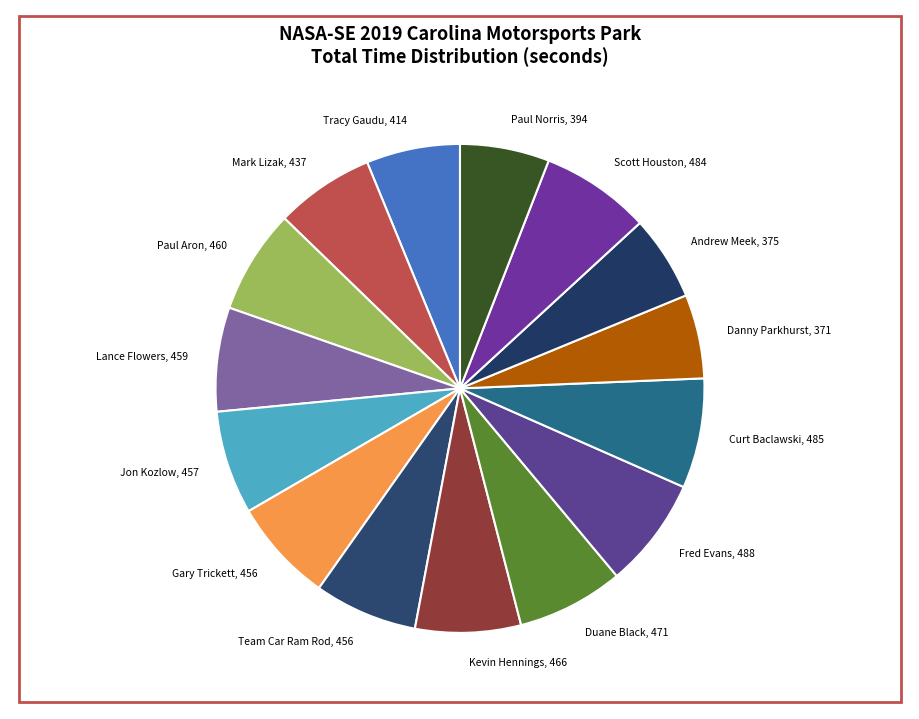

Does any single category account for the majority?

No